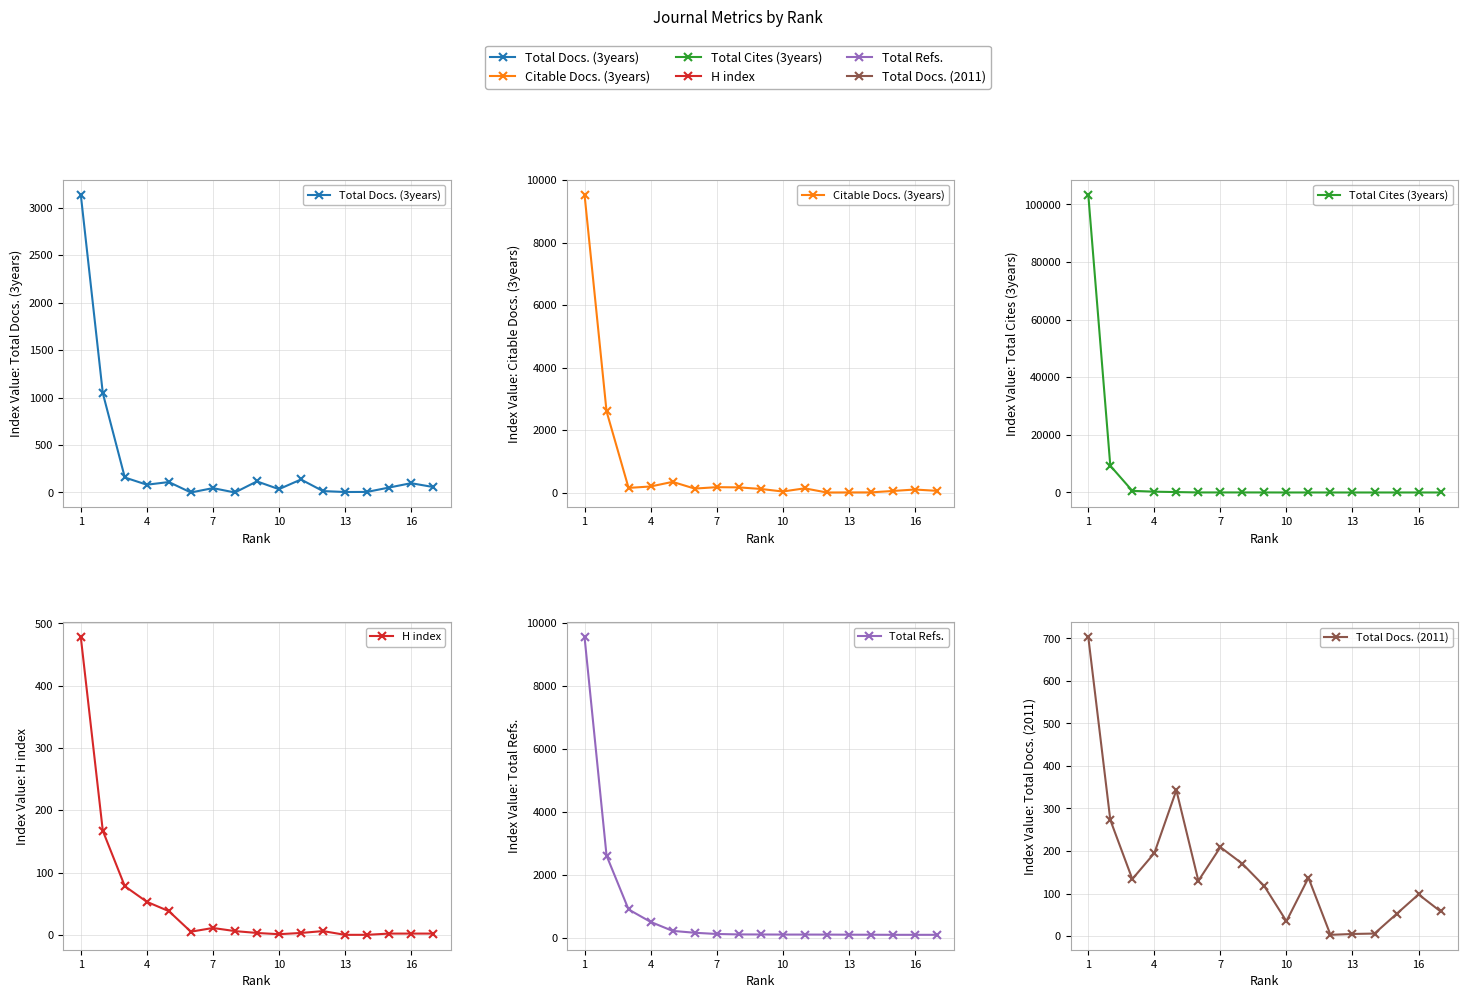

How many times do Citable Docs. (3years) and Total Cites (3years) cross each other?

1